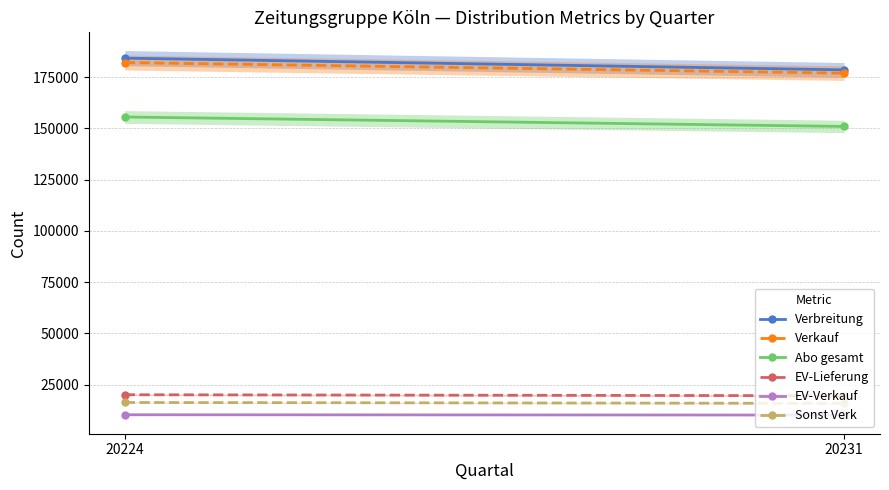

Read the Sonst Verk value at 20224.

16283